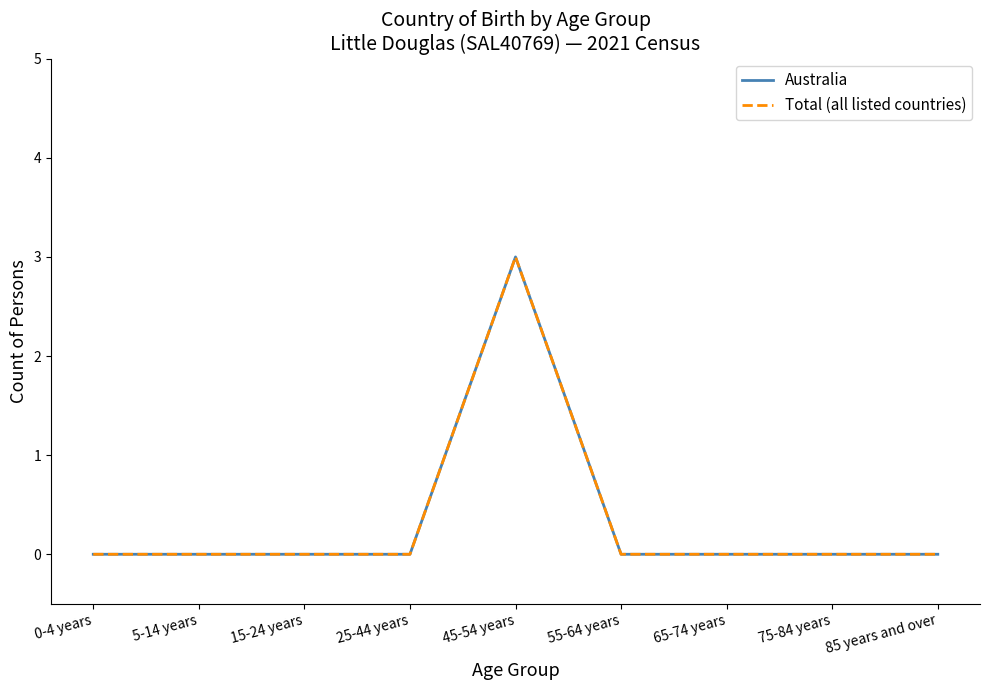

Which series changed the most between 25-44 years and 55-64 years?

Australia